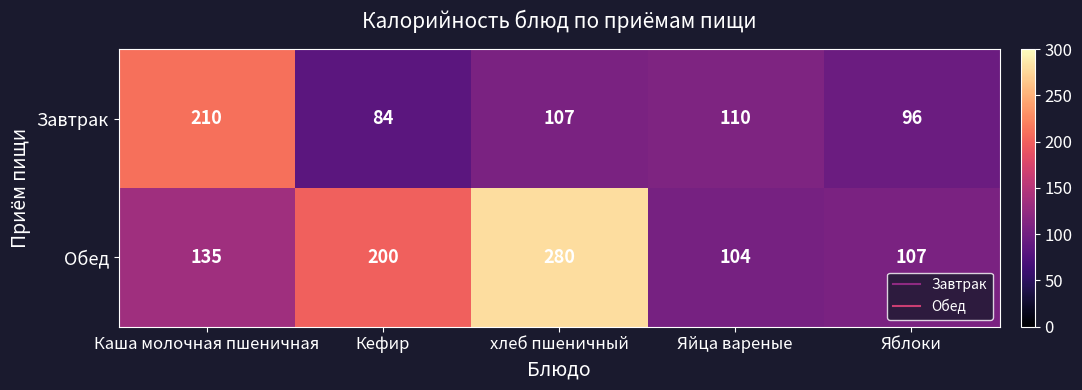

Reading left to right, transcribe all the data shown in this chart.

Завтрак: 210	84	107	110	96
Обед: 135	200	280	104	107